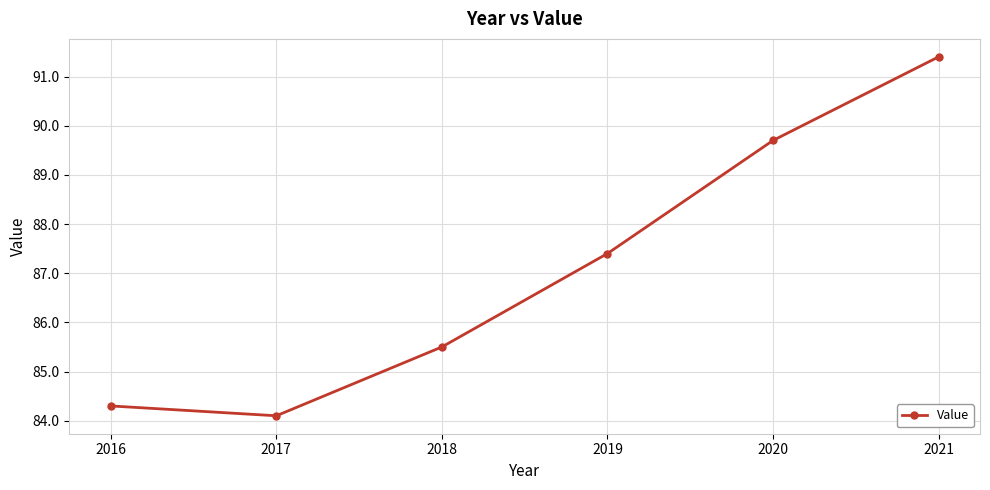

List the labels in order of value, largest first.

2021, 2020, 2019, 2018, 2016, 2017